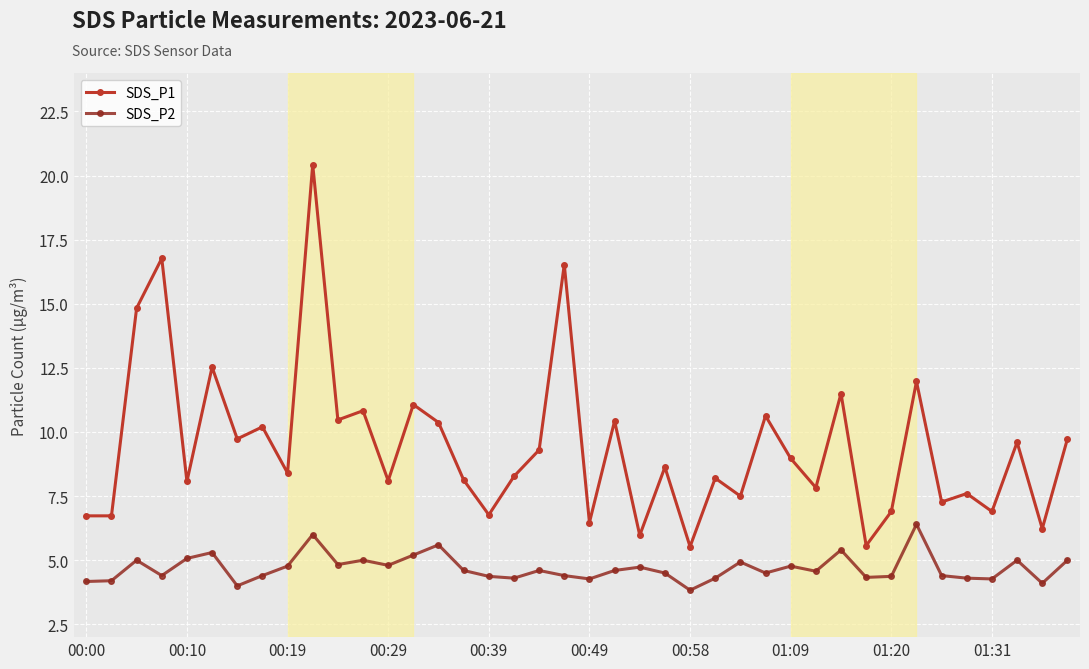

True or false: SDS_P1 and SDS_P2 intersect in this chart.

False